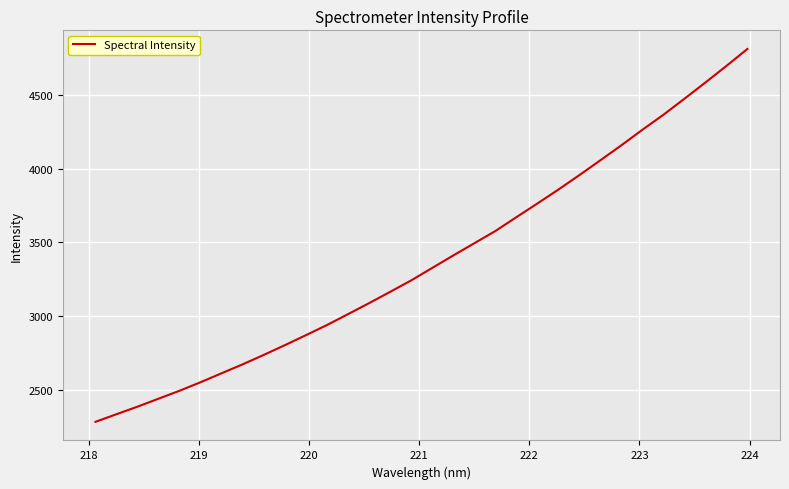

What is the maximum value shown in the chart?

4813.3